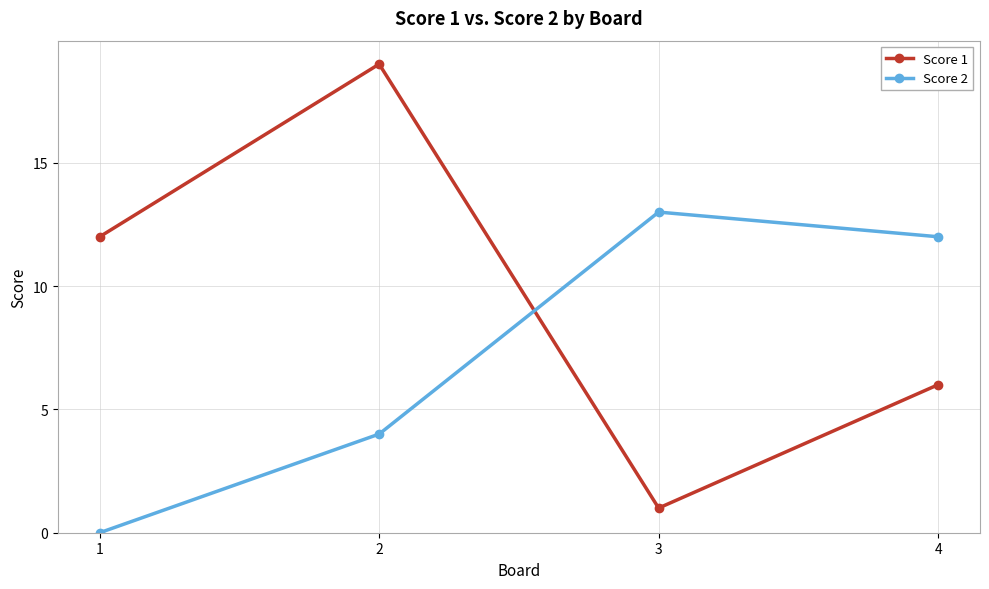

List the series in order of their peak value, highest first.

Score 1, Score 2